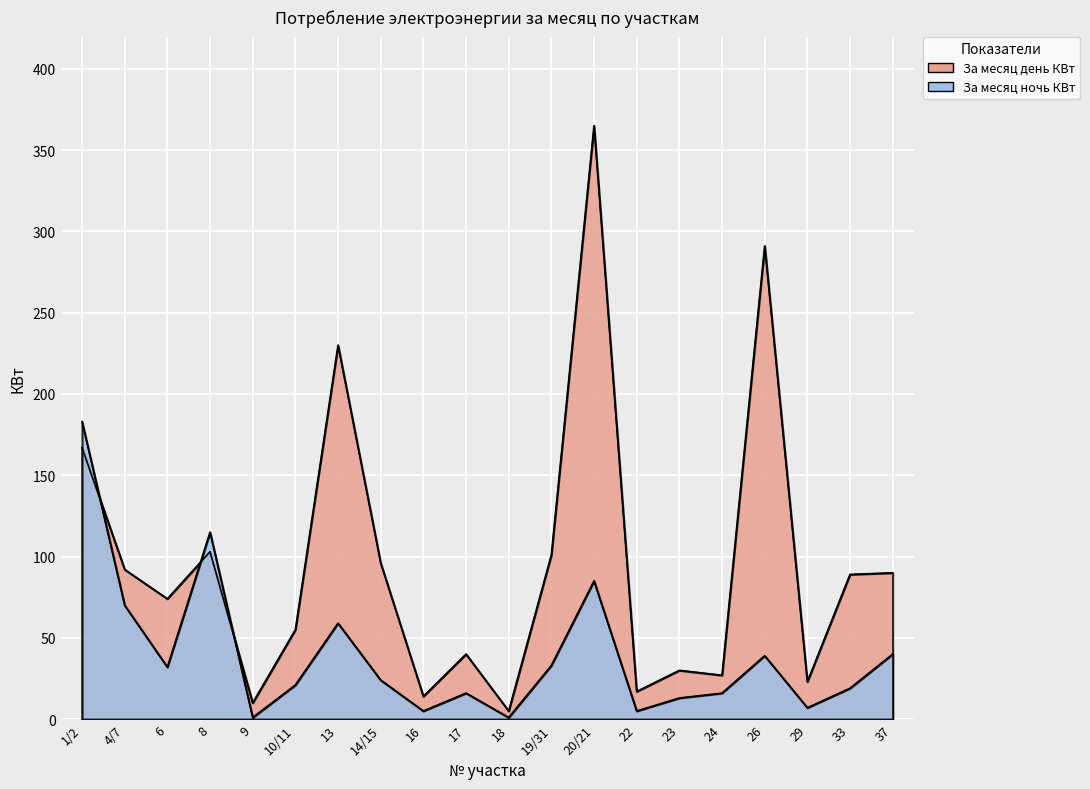

Rank the series by their average value, from lowest to highest.

За месяц ночь КВт, За месяц день КВт